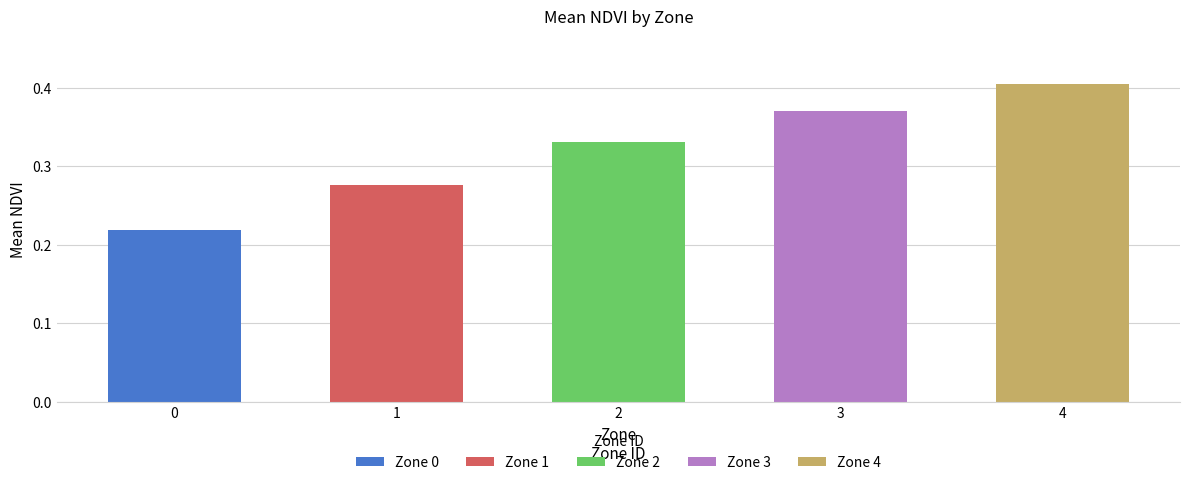

True or false: the data shows 0.6 at 4.

False